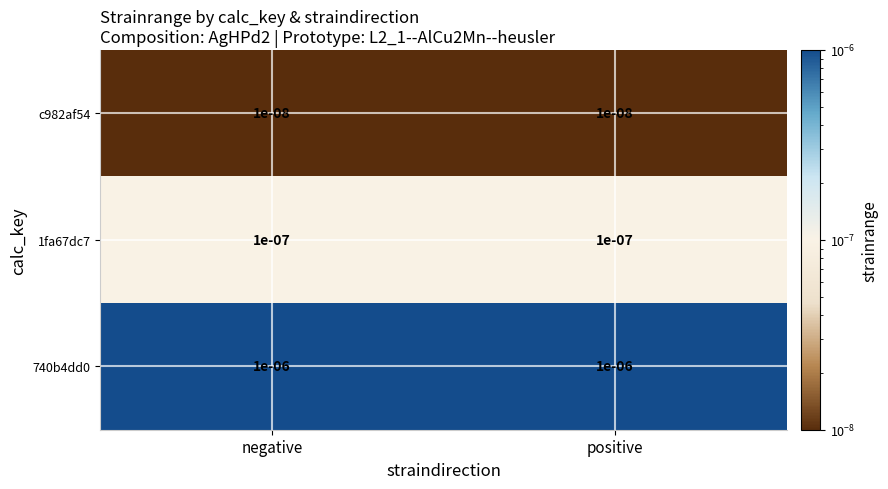

Is the value of 1fa67dc7 at positive greater than the value of 740b4dd0 at positive?

No